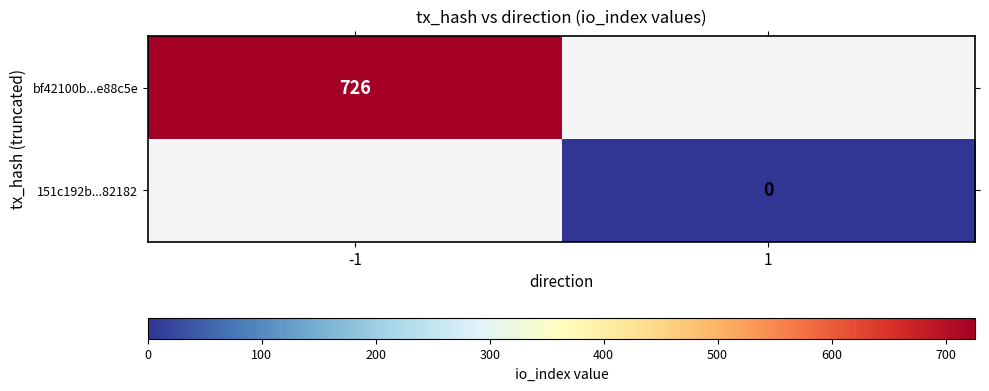

Is it true that bf42100b...e88c5e equals 1014 at -1?

False